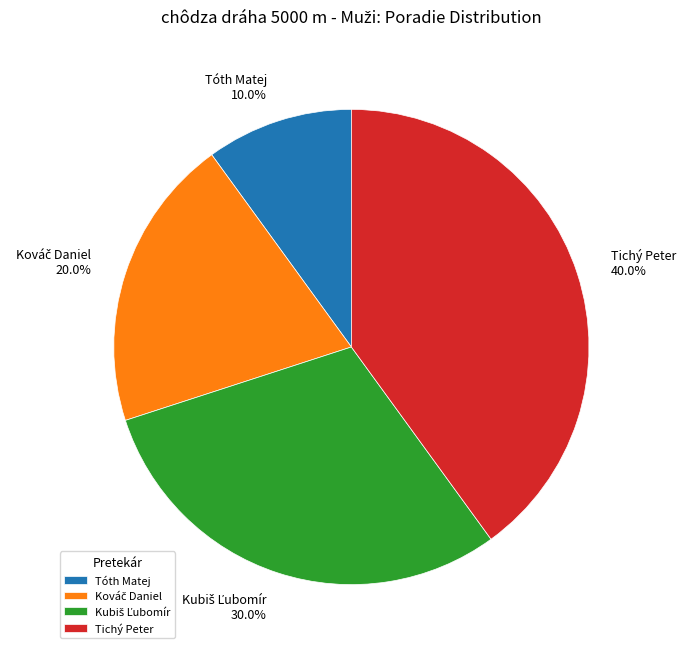

How much of the chart is everything except Tóth Matej?

90.0%